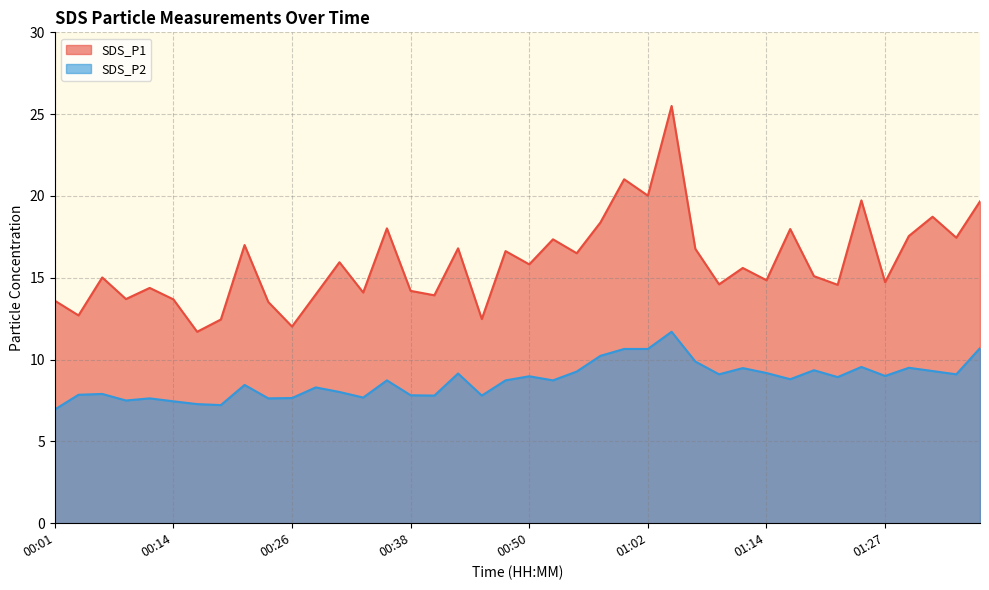

Which series has the largest total across all categories?

SDS_P1